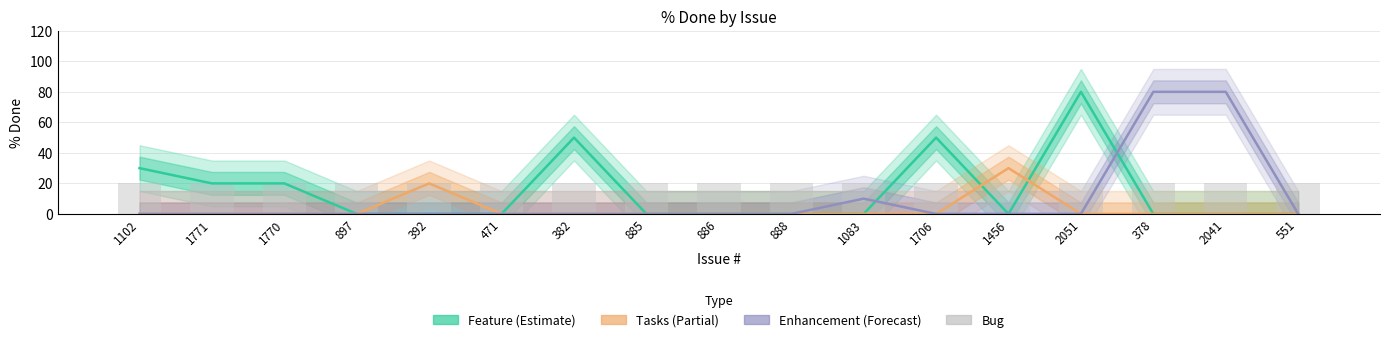

How many bars are there in total?

68